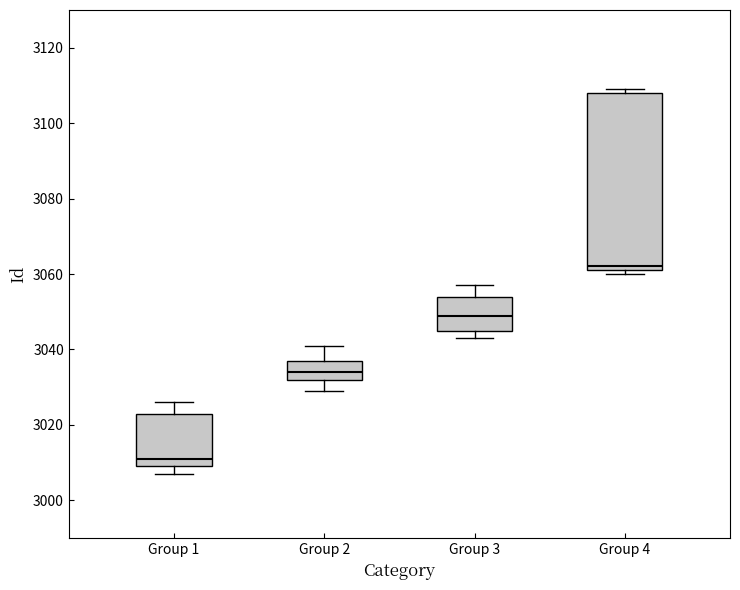

Reading left to right, transcribe this box plot: for each box, give where its median line is, the range the box spans, and where its two whiskers end, as read against the y-axis. The values are not printed on the chart, so give them approximately, as read against the axis.

Group 1: median 3012, box 3010 to 3024, whiskers 3008 to 3026
Group 2: median 3034, box 3032 to 3038, whiskers 3030 to 3042
Group 3: median 3050, box 3046 to 3054, whiskers 3044 to 3058
Group 4: median 3062 (just above the box's lower edge), box 3062 to 3108, whiskers 3060 to 3110